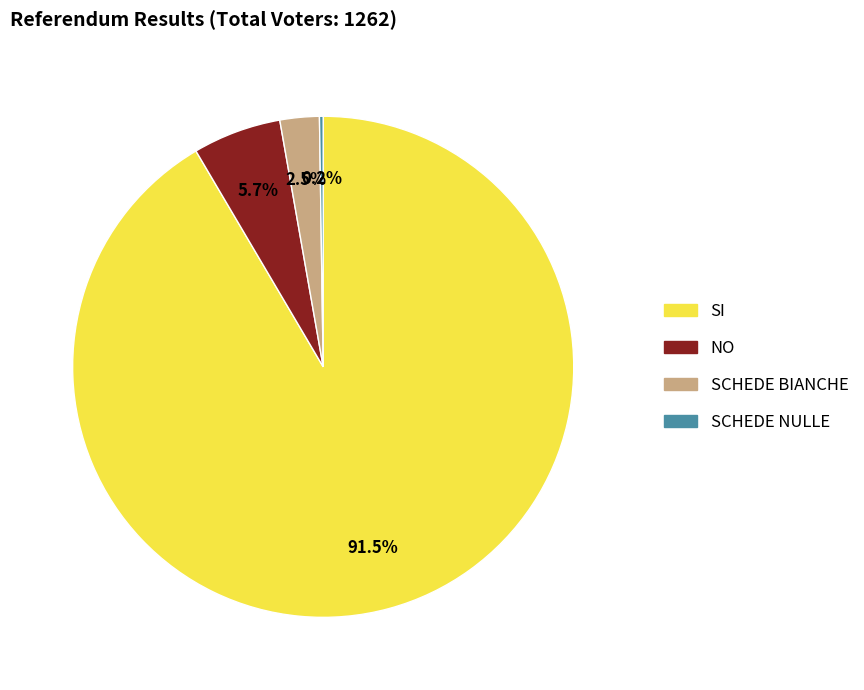

Is there a majority slice in this chart?

Yes